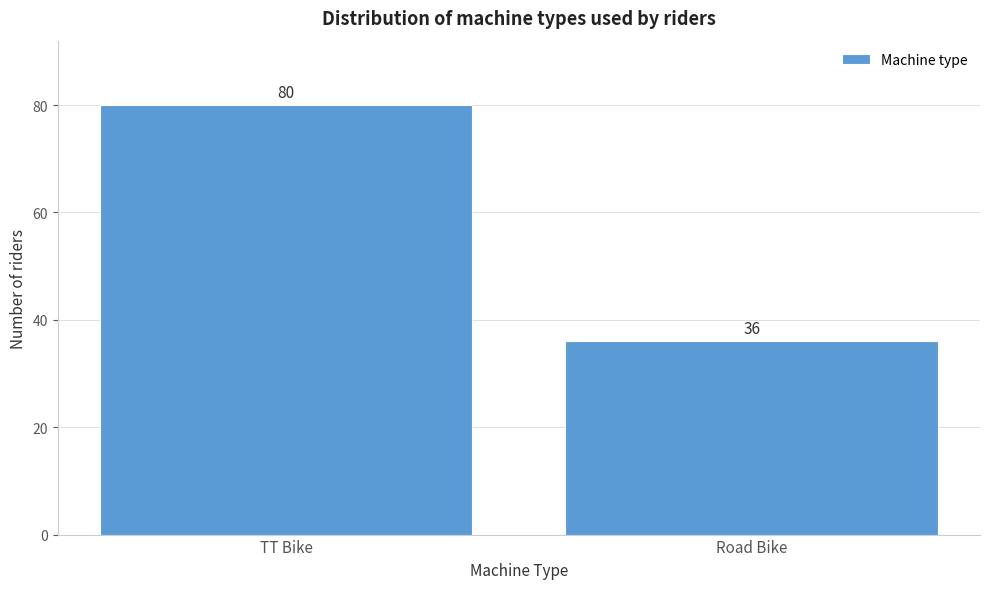

Reading left to right, transcribe all the data shown in this chart.

TT Bike=80	Road Bike=36